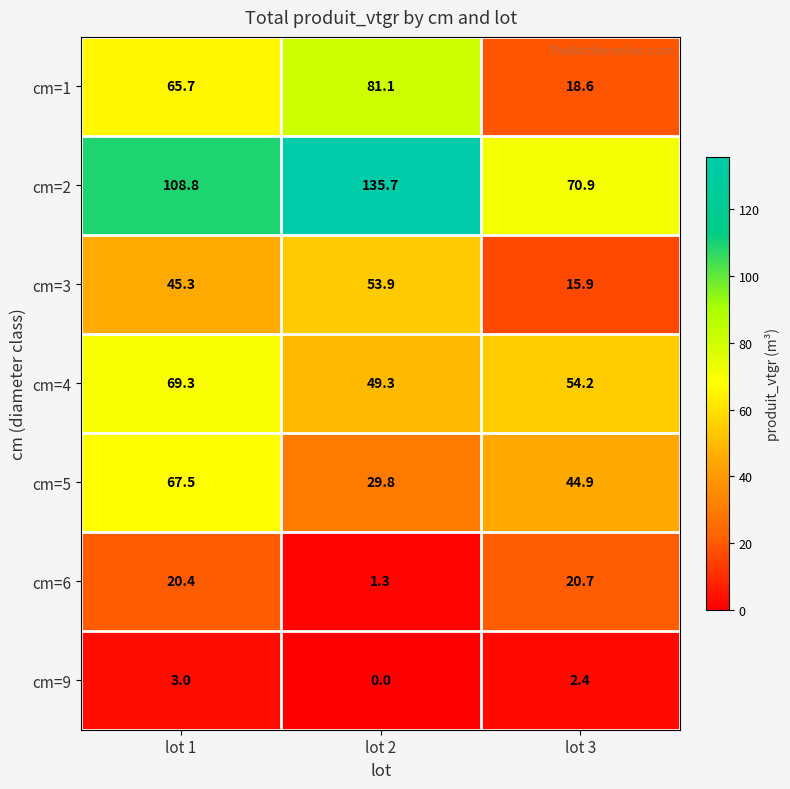

Which label corresponds to the largest value in the chart?

lot 2